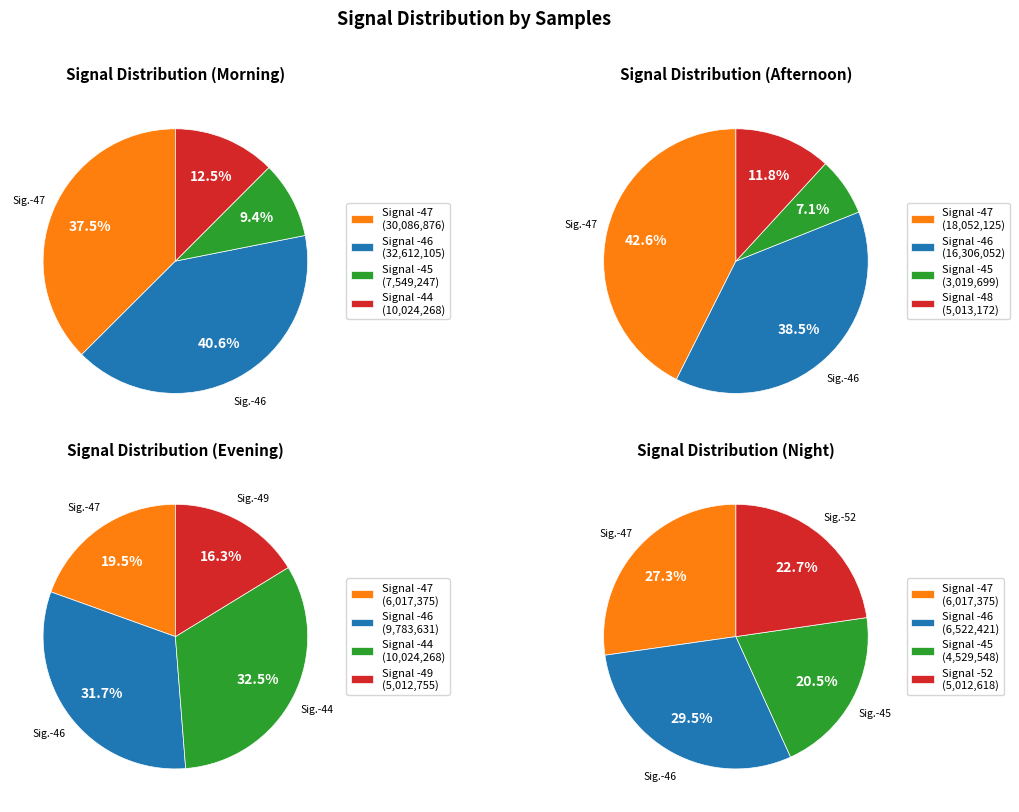

Count the number of slices in the pie.

7